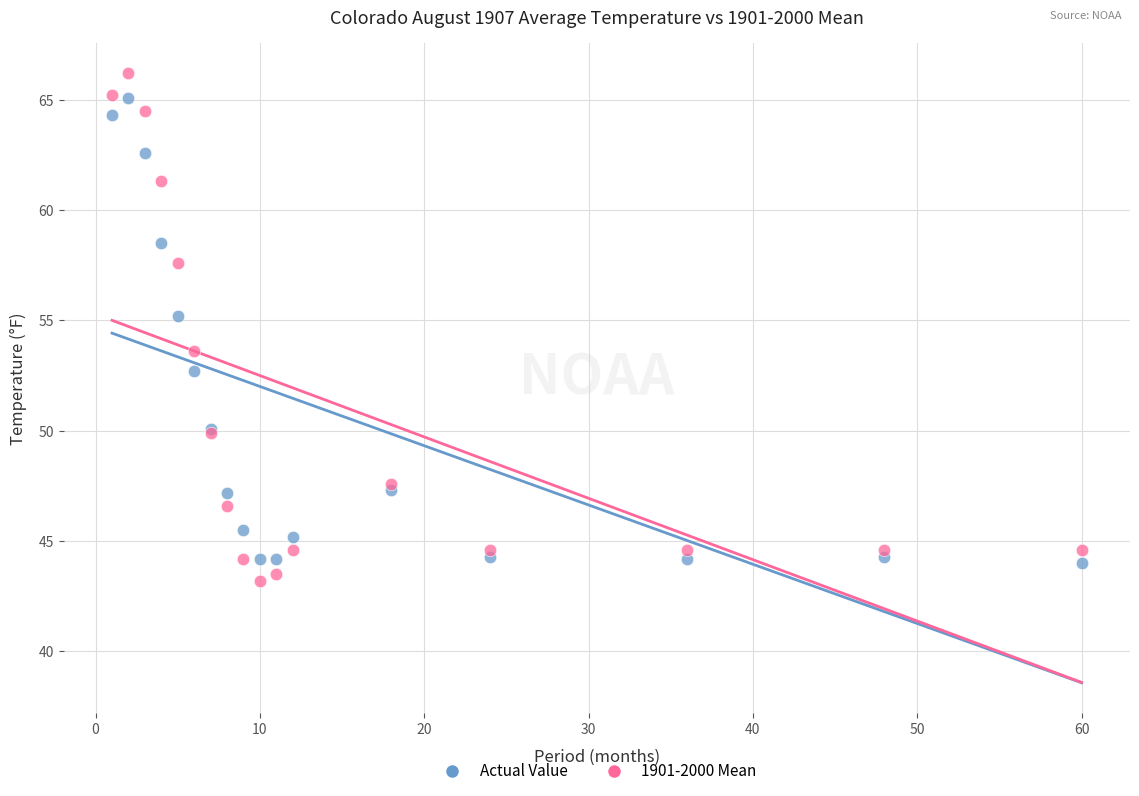

Which series contains the highest Y value?

1901-2000 Mean